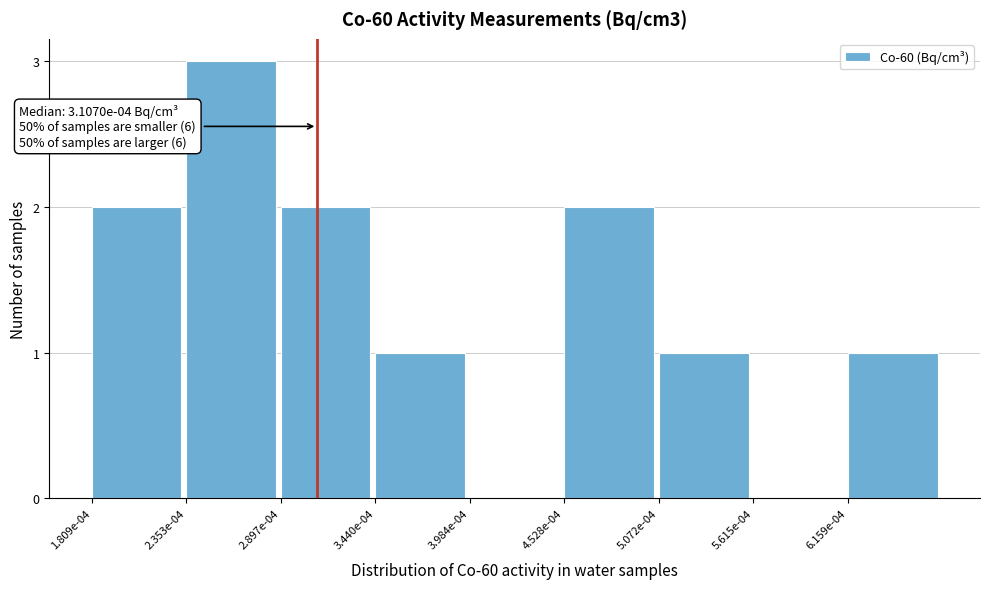

Reading left to right, transcribe all the data shown in this chart.

1.809e-04=2	2.353e-04=3	2.897e-04=2	3.440e-04=1	3.984e-04=0	4.528e-04=2	5.072e-04=1	5.615e-04=0	6.159e-04=1